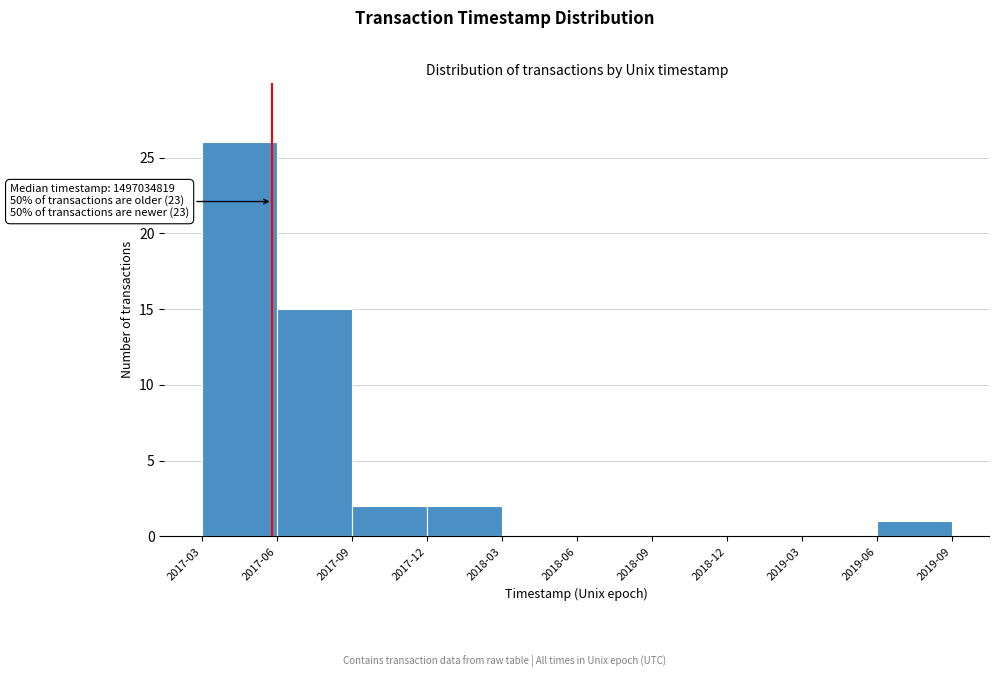

Reading left to right, transcribe all the data shown in this chart.

2017-03=26	2017-06=15	2017-09=2	2017-12=2	2018-03=0	2018-06=0	2018-09=0	2018-12=0	2019-03=0	2019-06=1